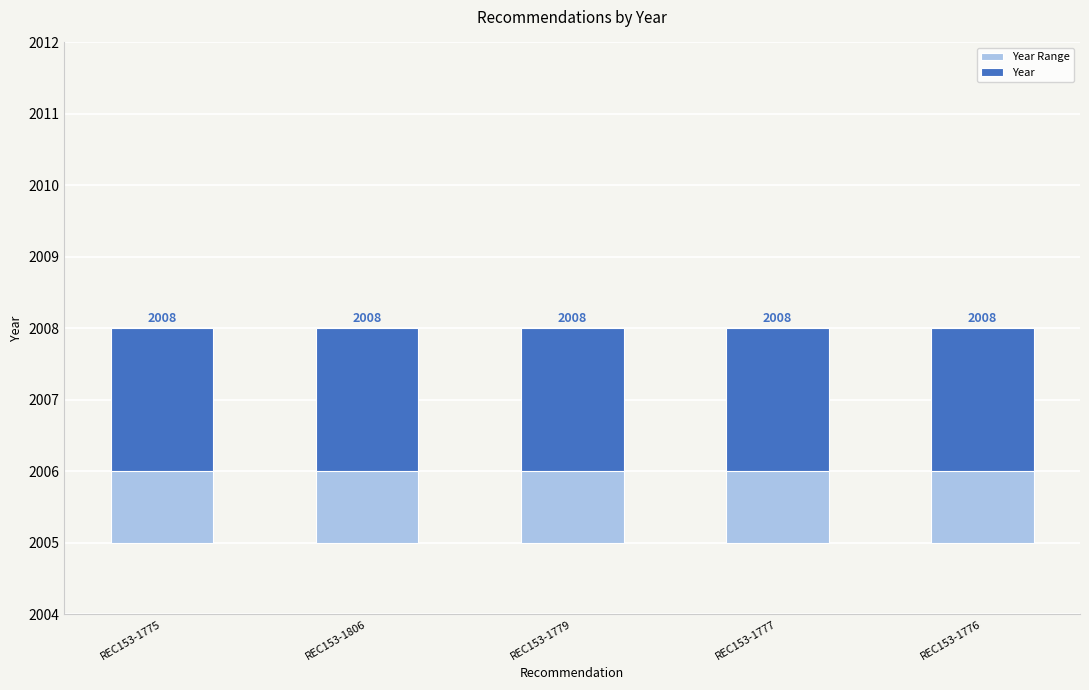

At which label does Year Range reach its minimum?

REC153-1775